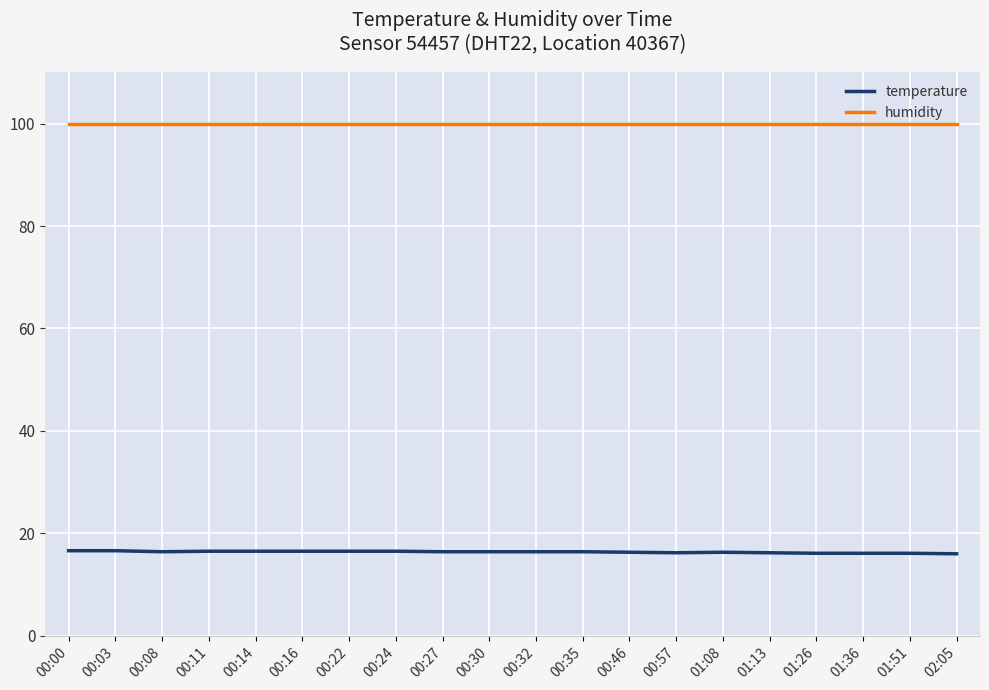

Rank the series at 00:22 from lowest to highest value.

temperature, humidity